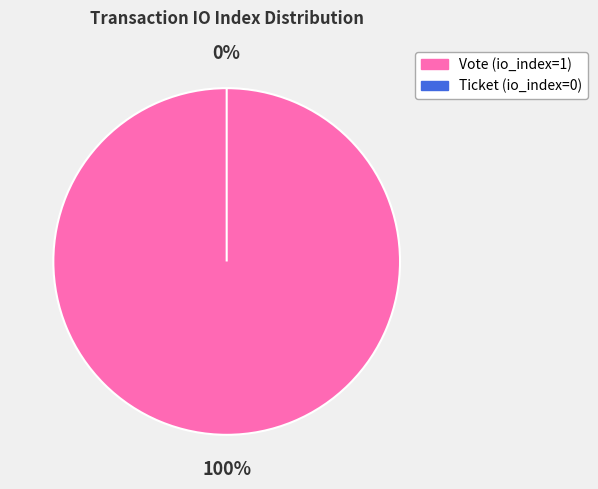

The Vote (io_index=1) slice represents 100% of the pie. True or false?

True